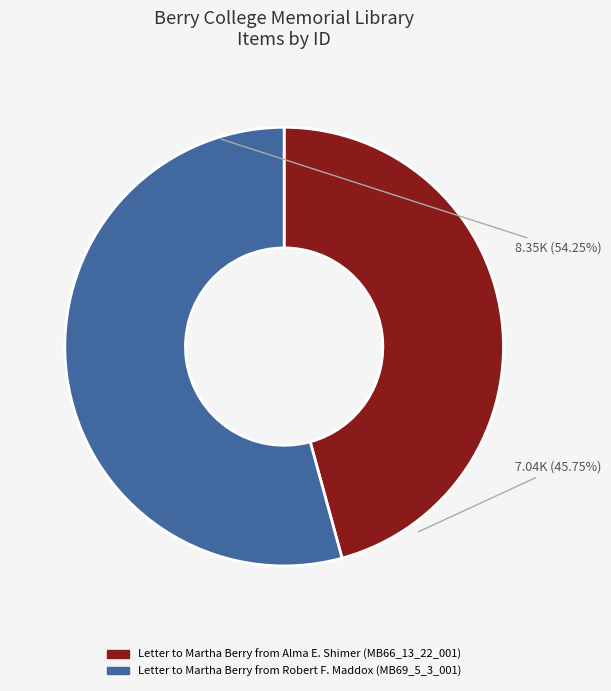

Rank the categories by value from lowest to highest.

Letter to Martha Berry from Alma E. Shimer (MB66_13_22_001), Letter to Martha Berry from Robert F. Maddox (MB69_5_3_001)